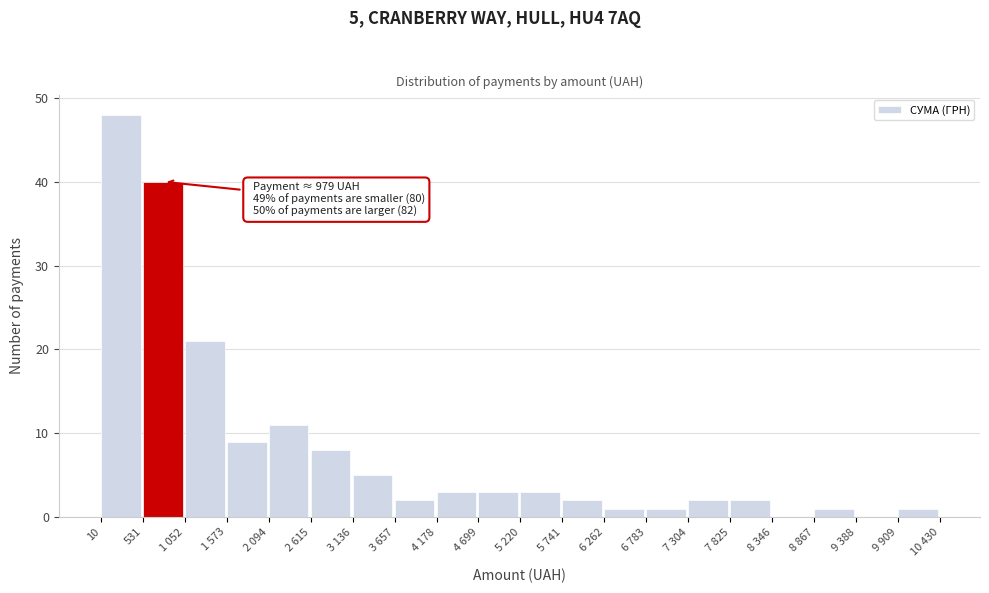

Reading left to right, transcribe all the data shown in this chart.

10=48	531=40	1 052=21	1 573=9	2 094=11	2 615=8	3 136=5	3 657=2	4 178=3	4 699=3	5 220=3	5 741=2	6 262=1	6 783=1	7 304=2	7 825=2	8 346=0	8 867=1	9 388=0	9 909=1